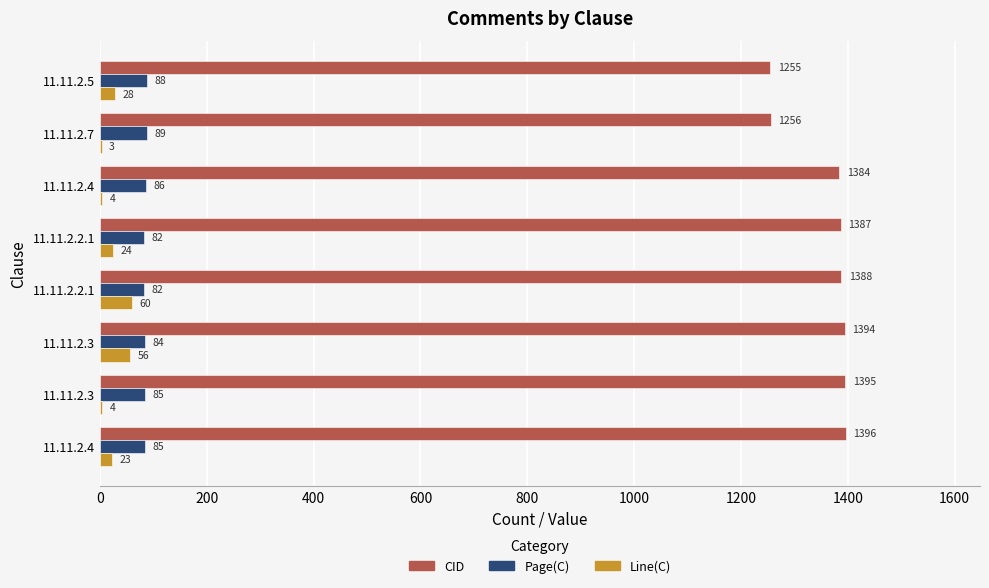

Reading left to right, transcribe all the data shown in this chart.

CID: 1396	1395	1394	1388	1387	1384	1256	1255
Page(C): 85	85	84	82	82	86	89	88
Line(C): 23	4	56	60	24	4	3	28